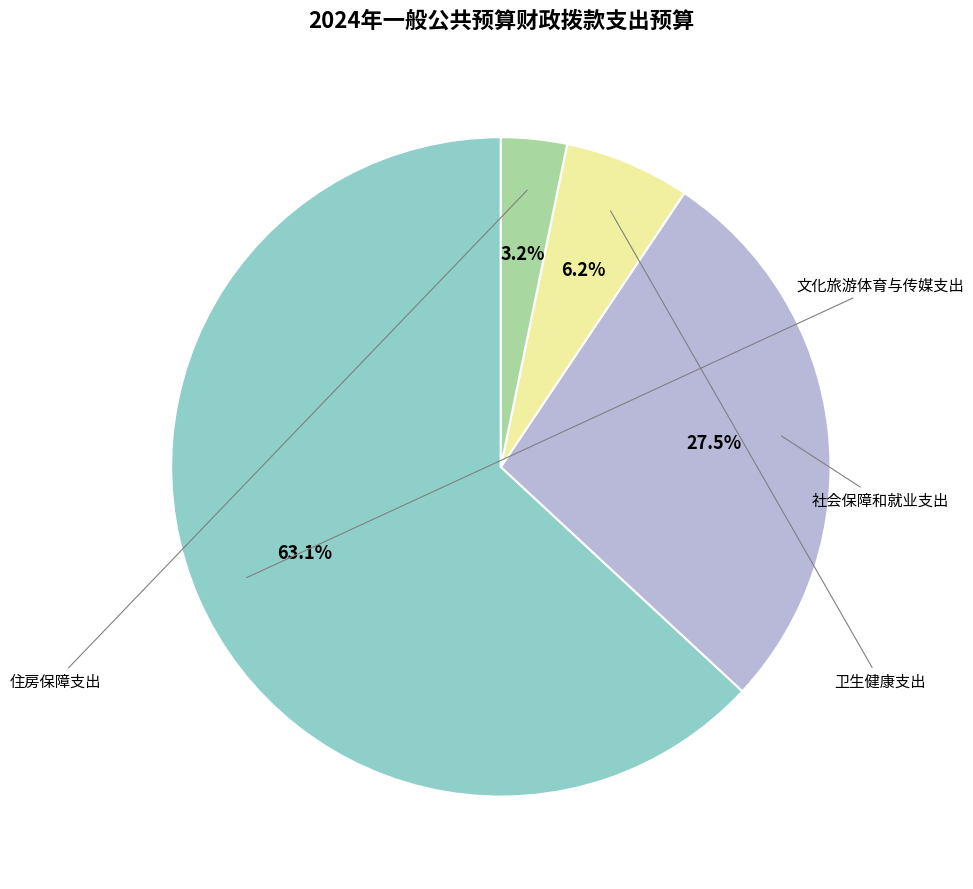

Does any single category account for the majority?

Yes